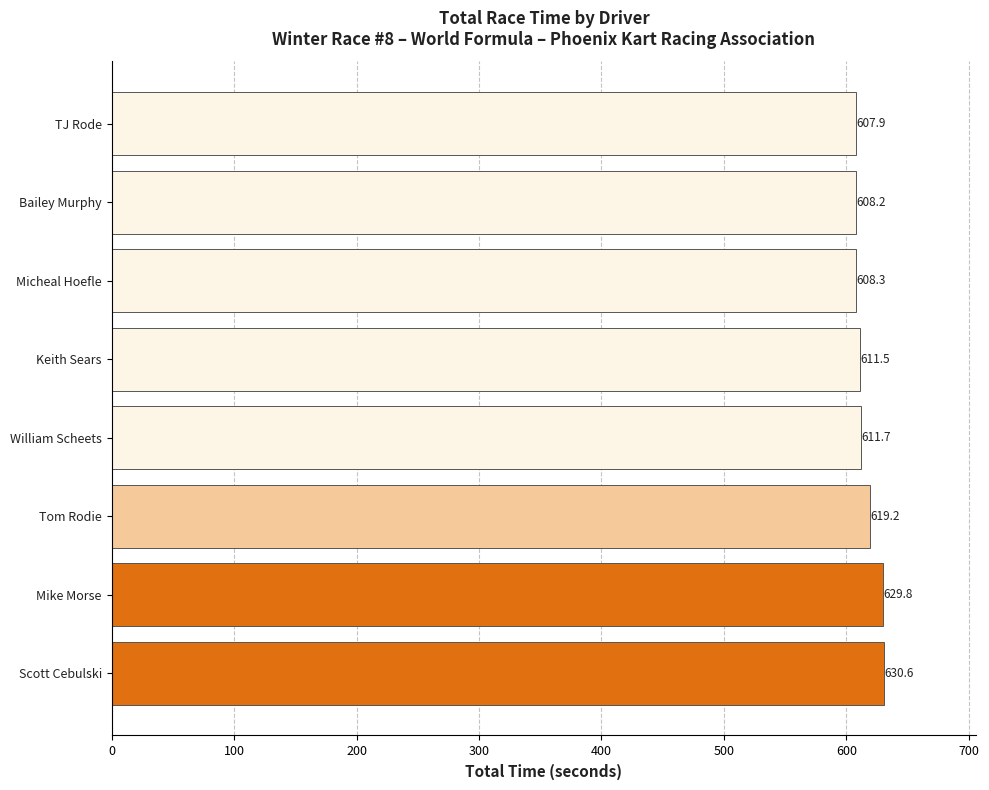

What is the minimum value shown in the chart?

607.9